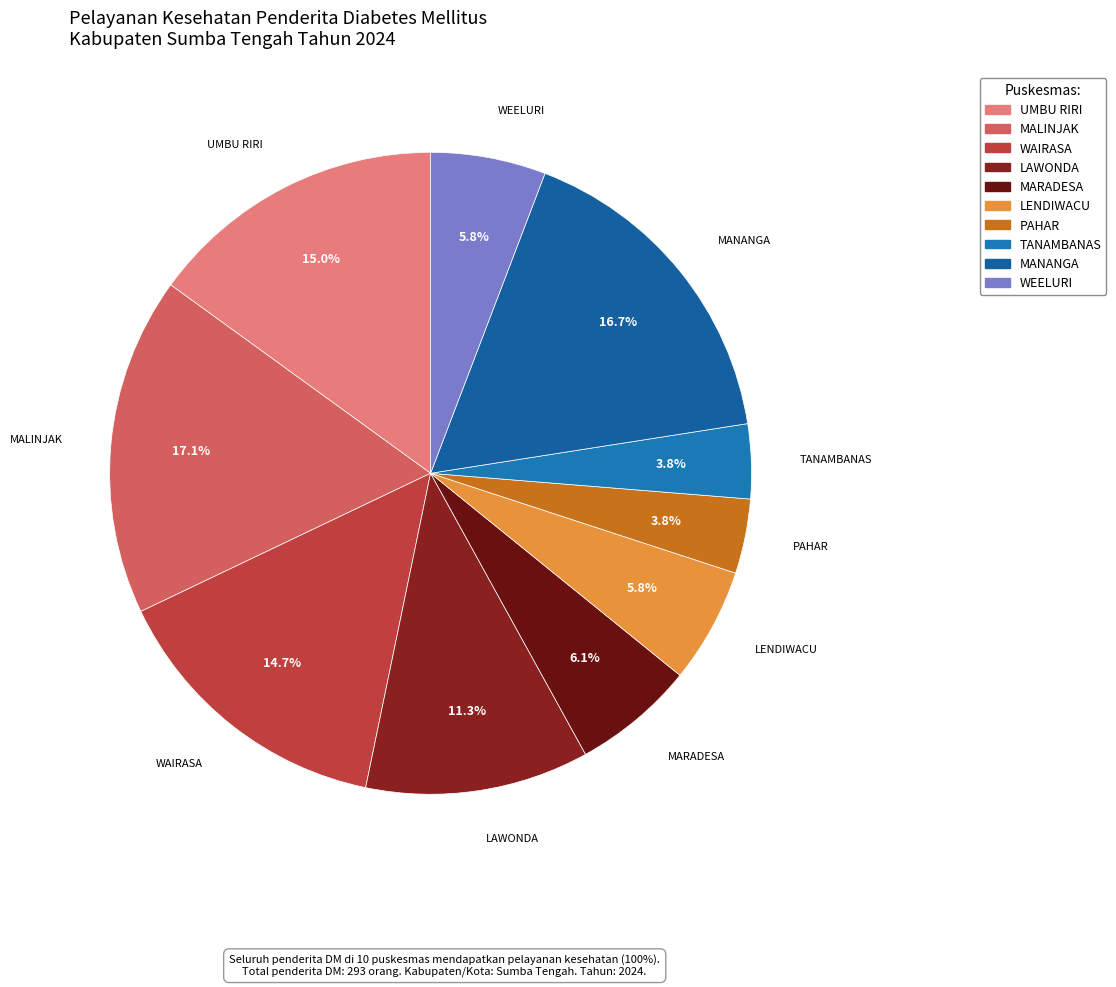

What is the ratio of the value at WEELURI to the value at MANANGA?

0.3